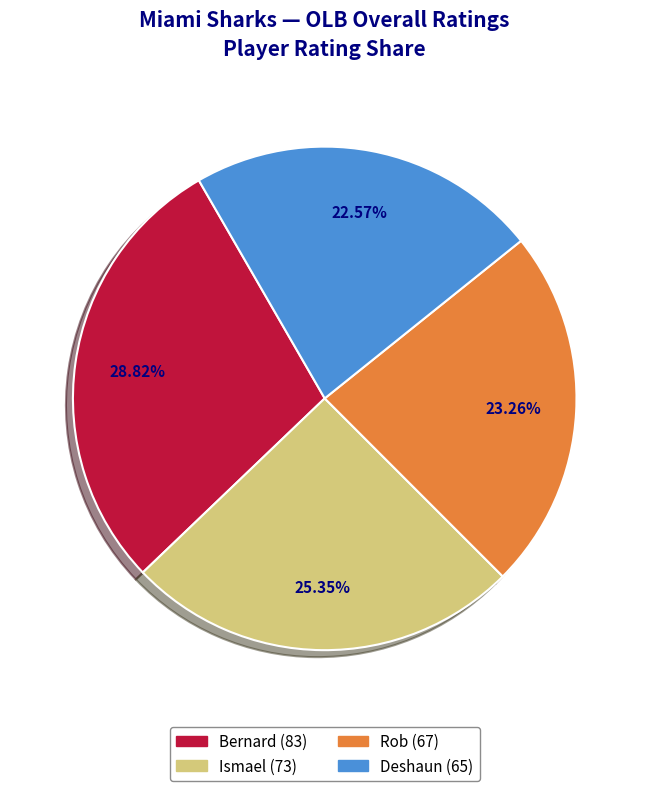

Does any single category account for the majority?

No